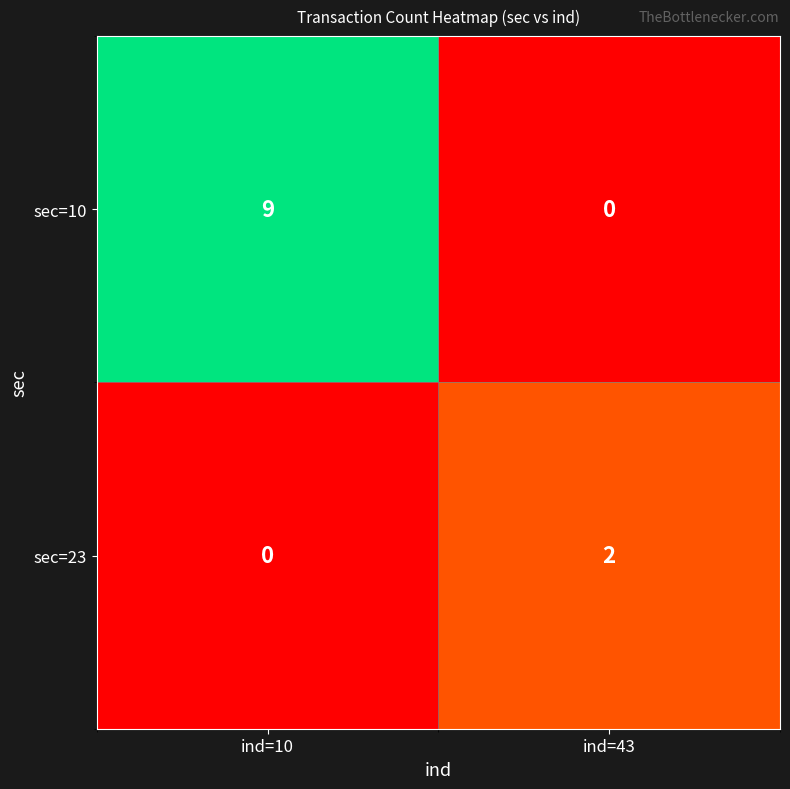

What is the sum of all sec=10 values?

9